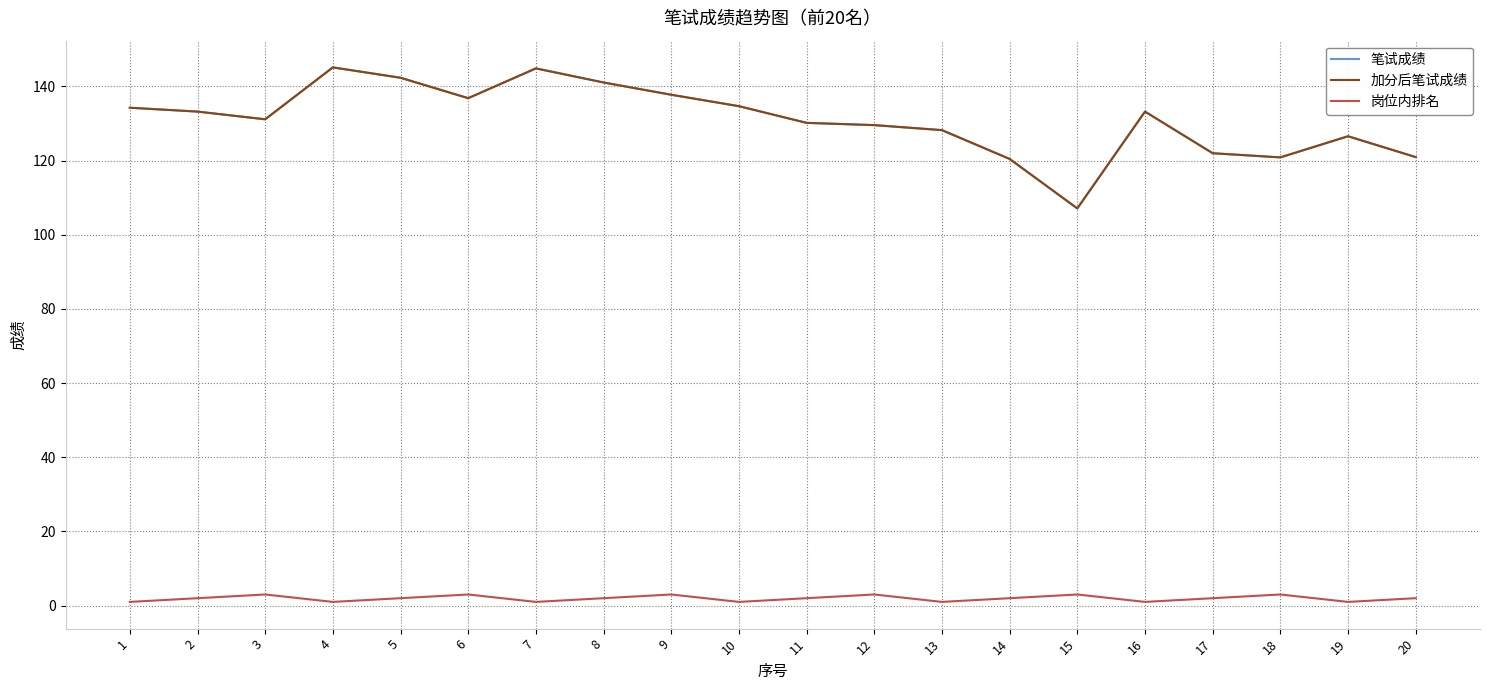

True or false: 加分后笔试成绩 and 岗位内排名 intersect in this chart.

False